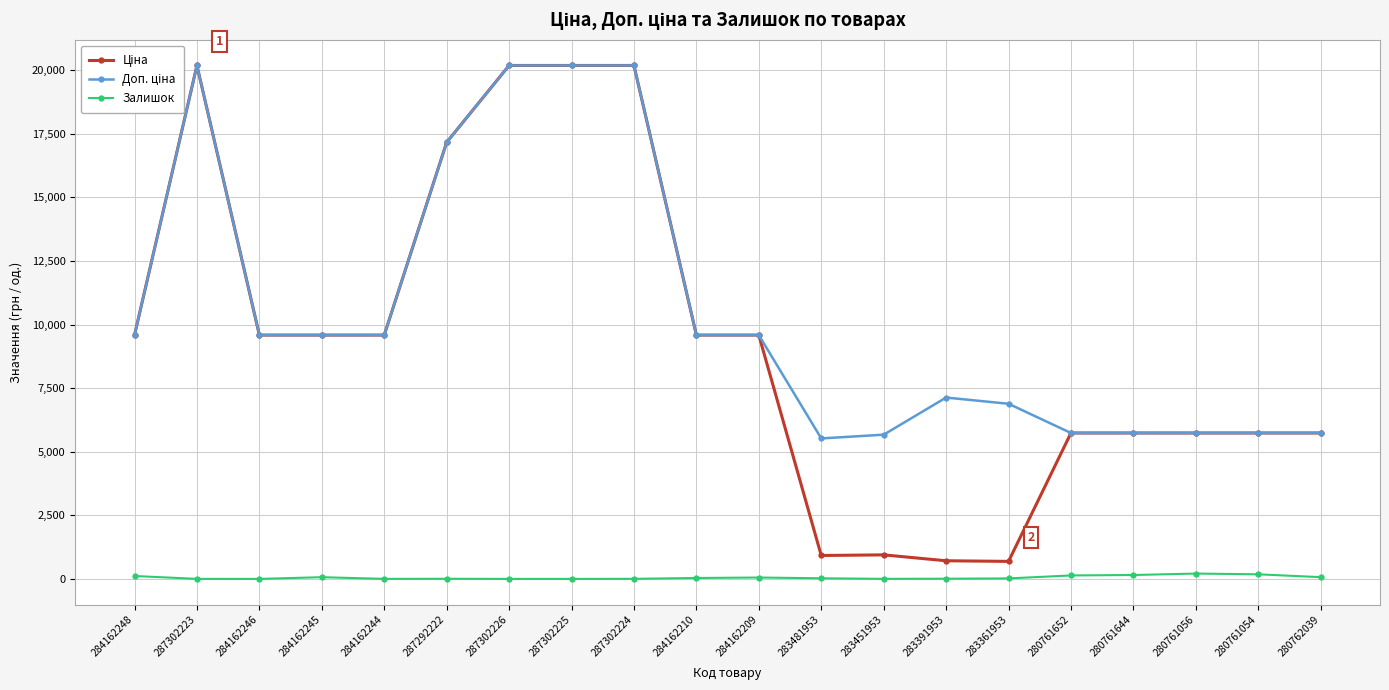

What is the maximum value shown in the chart?

20186.0